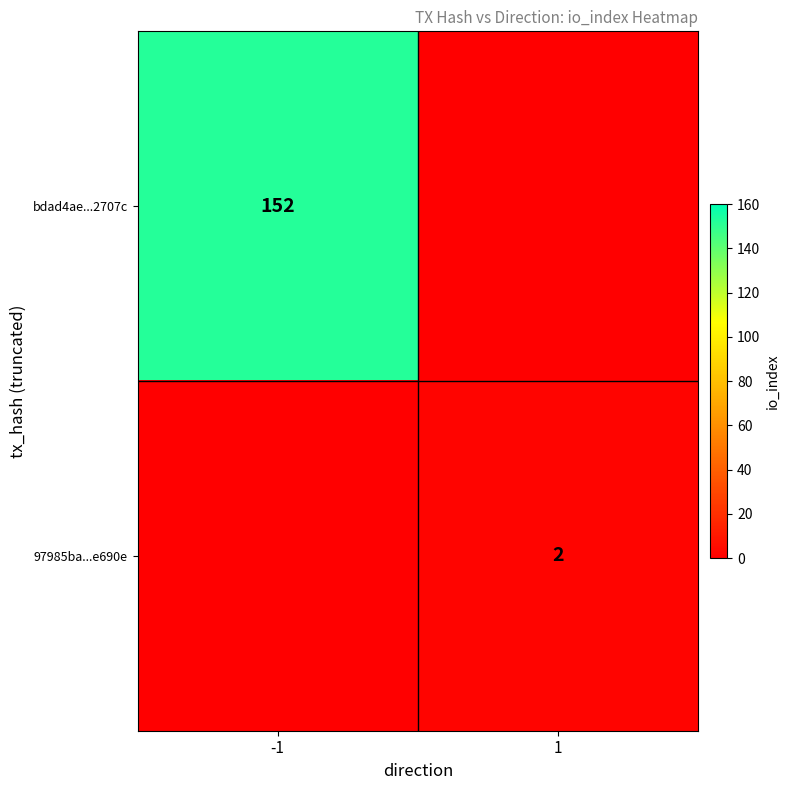

Is the value of 97985ba...e690e at 1 greater than the value of bdad4ae...2707c at -1?

No